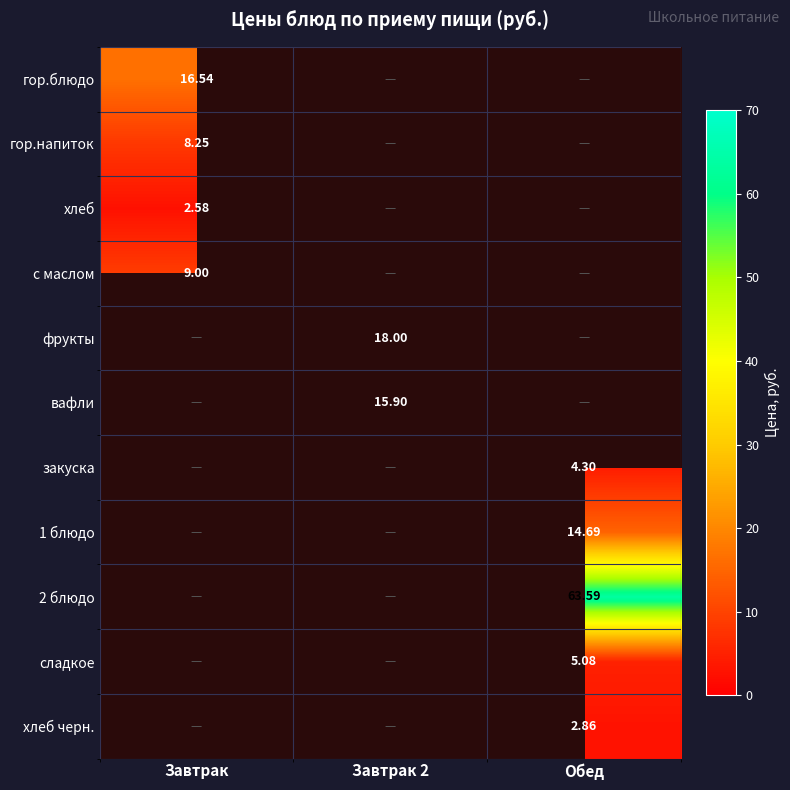

What is the minimum value shown in the chart?

2.6